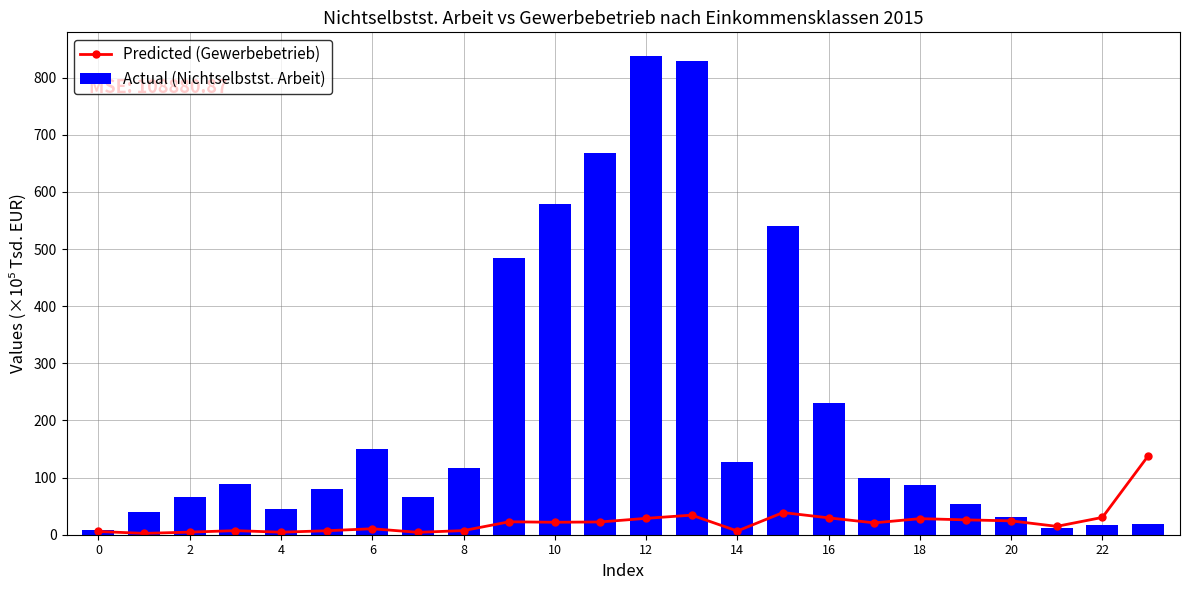

What value does the Actual (Nichtselbstst. Arbeit) series have at 19?

53.5